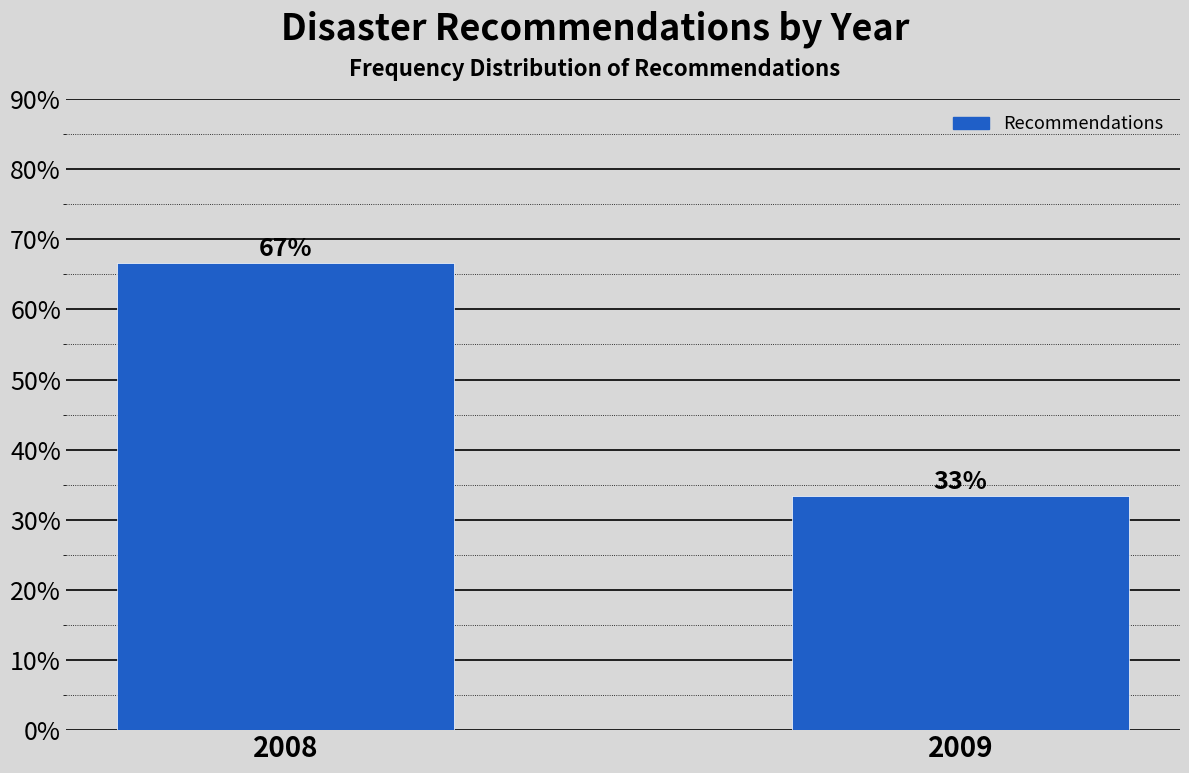

Which label corresponds to the smallest value in the chart?

2009